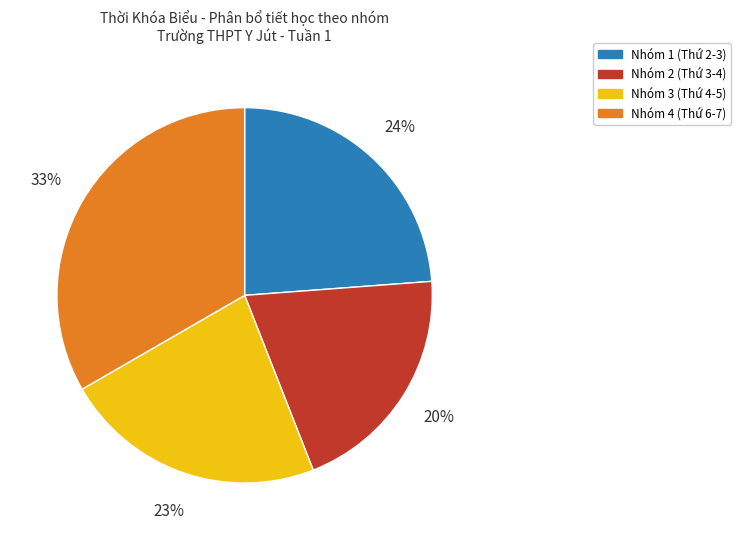

What percentage is the Nhóm 1 (Thứ 2-3) slice, to the nearest percent?

24%